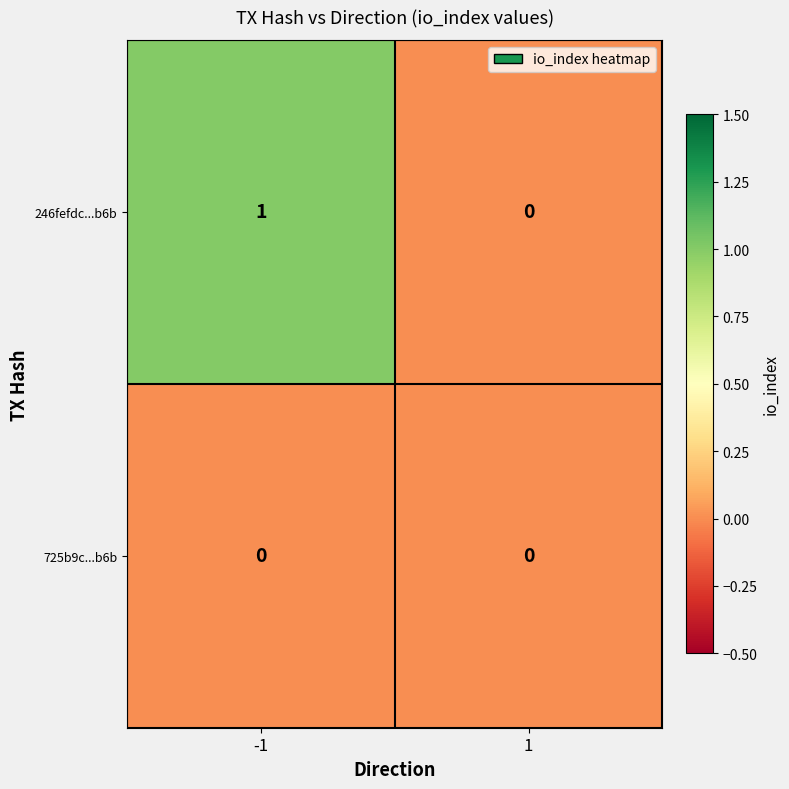

Rank the series by their average value, from highest to lowest.

246fefdc...b6b, 725b9c...b6b